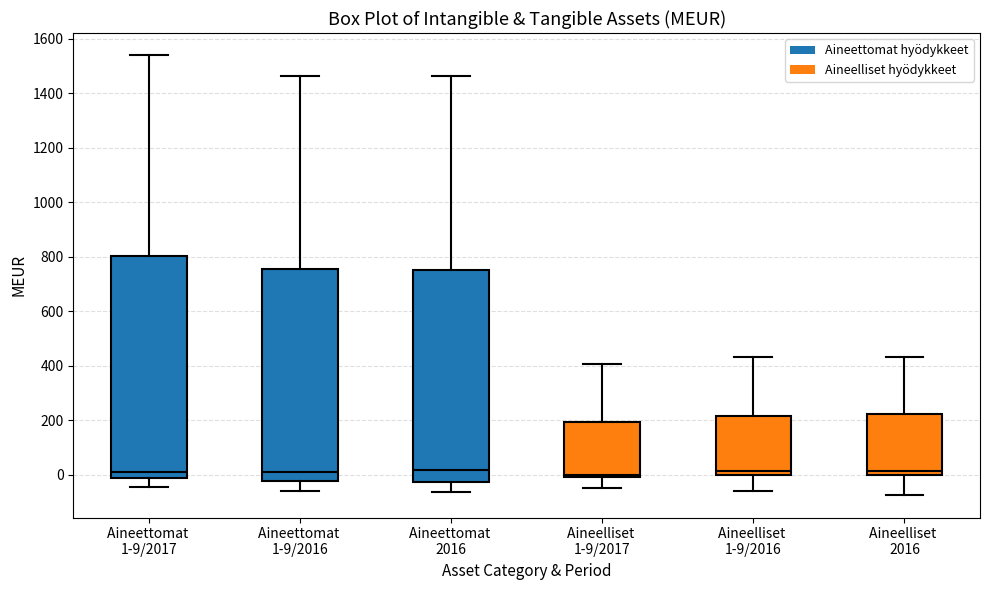

Reading left to right, read every box against the y-axis: the position of its median line, the range the box covers, and the ends of its whiskers. The values are not printed on the chart, so give them approximately, as read against the axis.

Aineettomat 1-9/2017: median 0, box -20 to 800, whiskers -40 to 1540
Aineettomat 1-9/2016: median 20, box -20 to 760, whiskers -60 to 1460
Aineettomat 2016: median 20, box -20 to 760, whiskers -60 to 1460
Aineelliset 1-9/2017: median 0 (just above the box's lower edge), box 0 to 200, whiskers -40 to 400
Aineelliset 1-9/2016: median 20, box 0 to 220, whiskers -60 to 440
Aineelliset 2016: median 20, box 0 to 220, whiskers -80 to 440